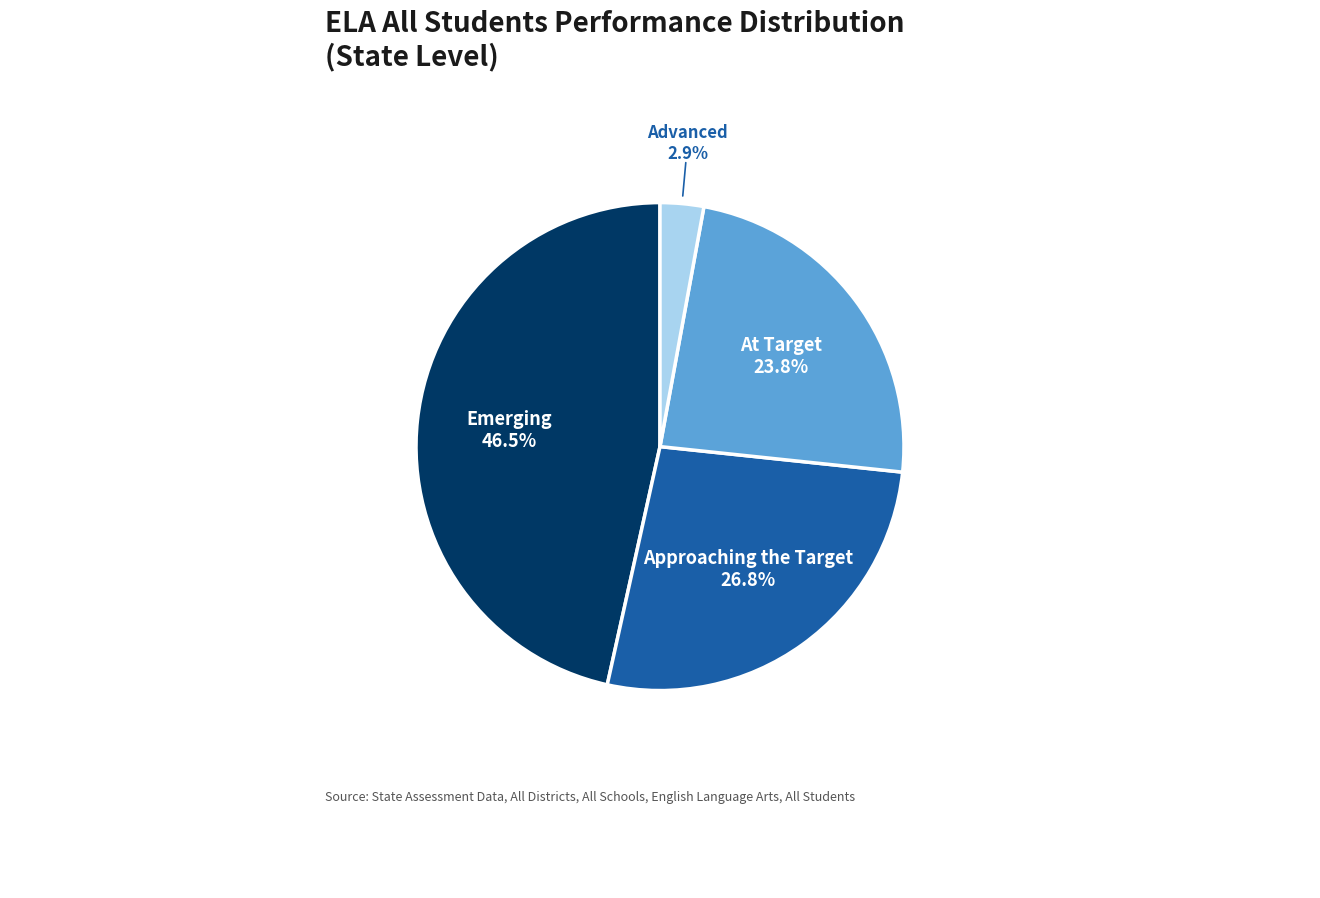

Is there a majority slice in this chart?

No